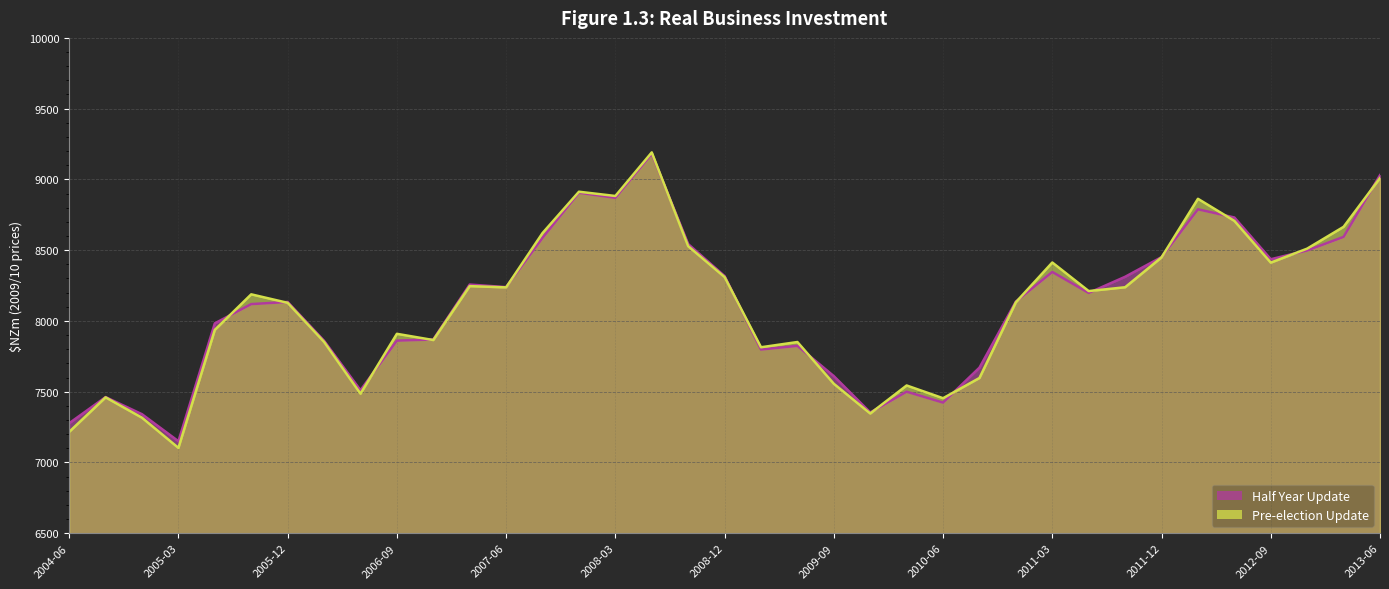

At which label does Half Year Update first exceed 8137?

2007-03